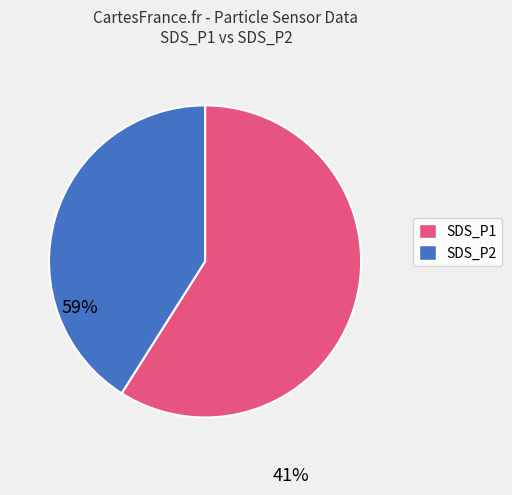

Between SDS_P1 and SDS_P2, which is larger?

SDS_P1